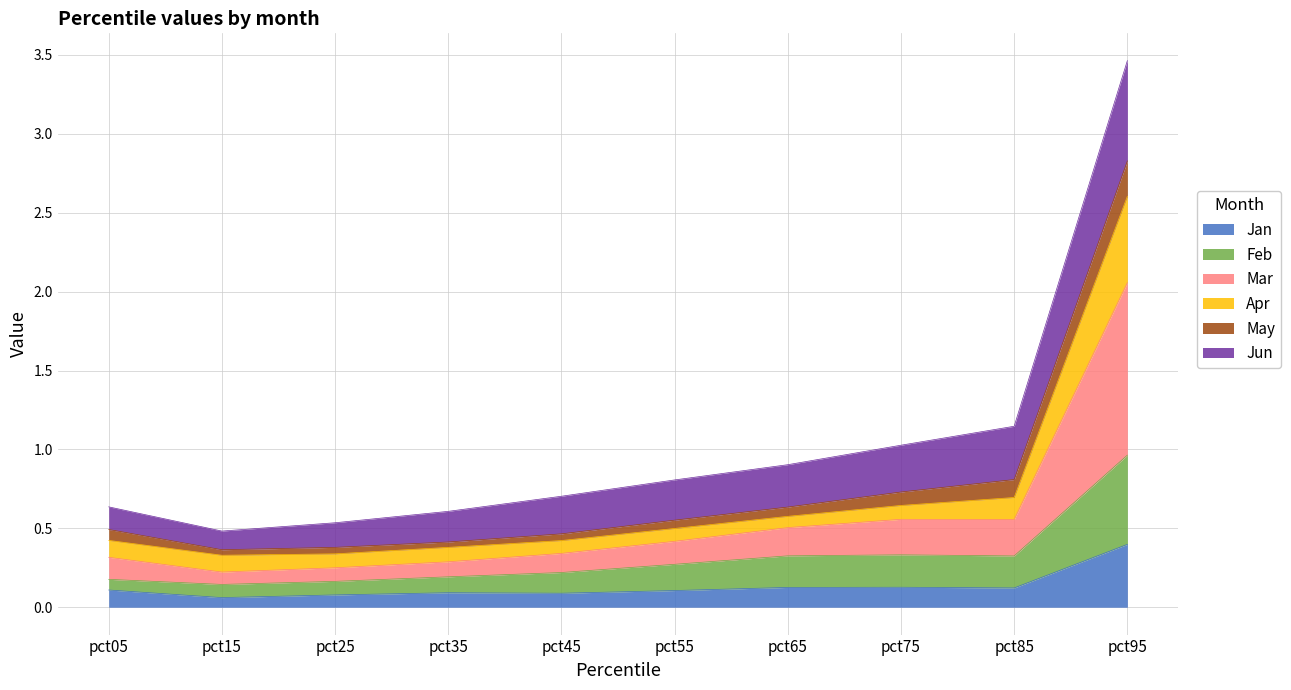

Which category has the highest value in the Jan series?

pct95